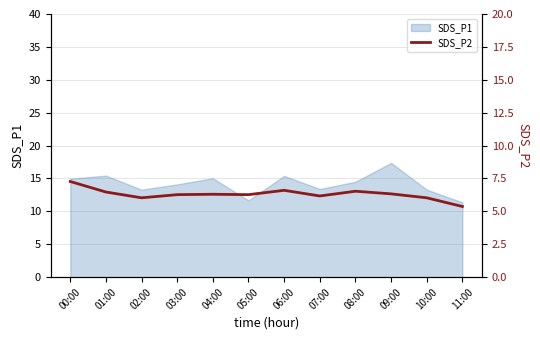

Rank the categories by value from lowest to highest.

11:00, 02:00, 10:00, 07:00, 03:00, 05:00, 04:00, 09:00, 01:00, 08:00, 06:00, 00:00